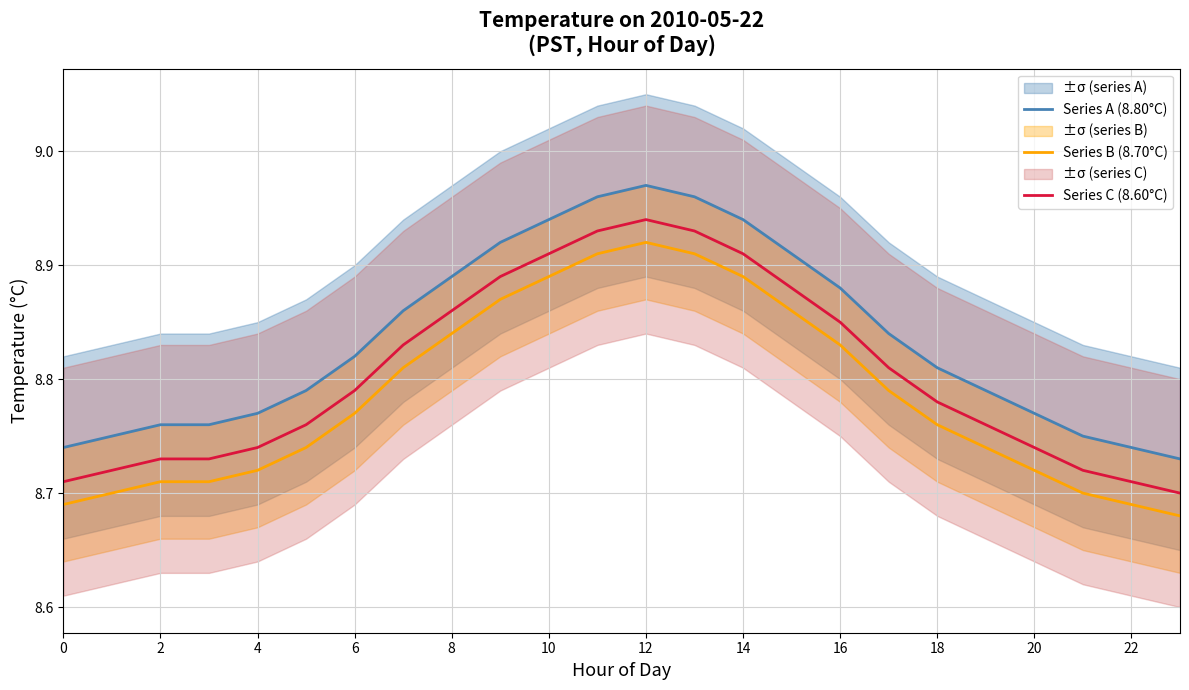

Where is Series C (8.60°C) nearest to the value 8?

23